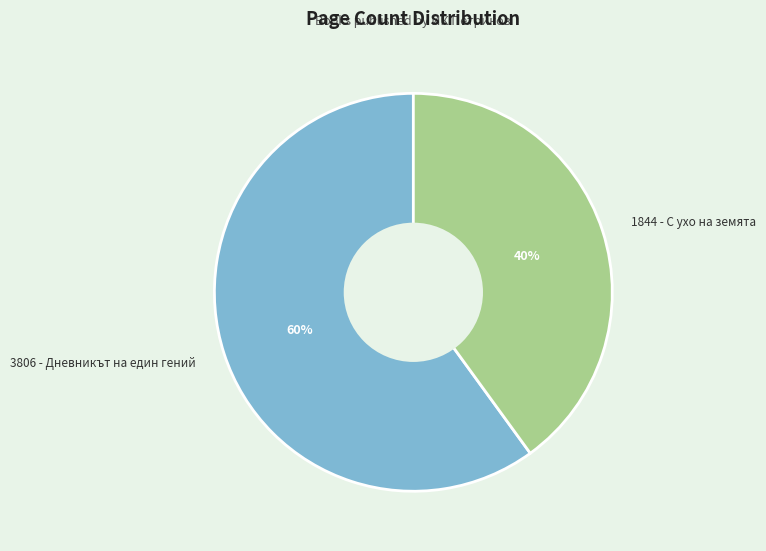

Which category has the biggest portion of the pie?

3806 - Дневникът на един гений